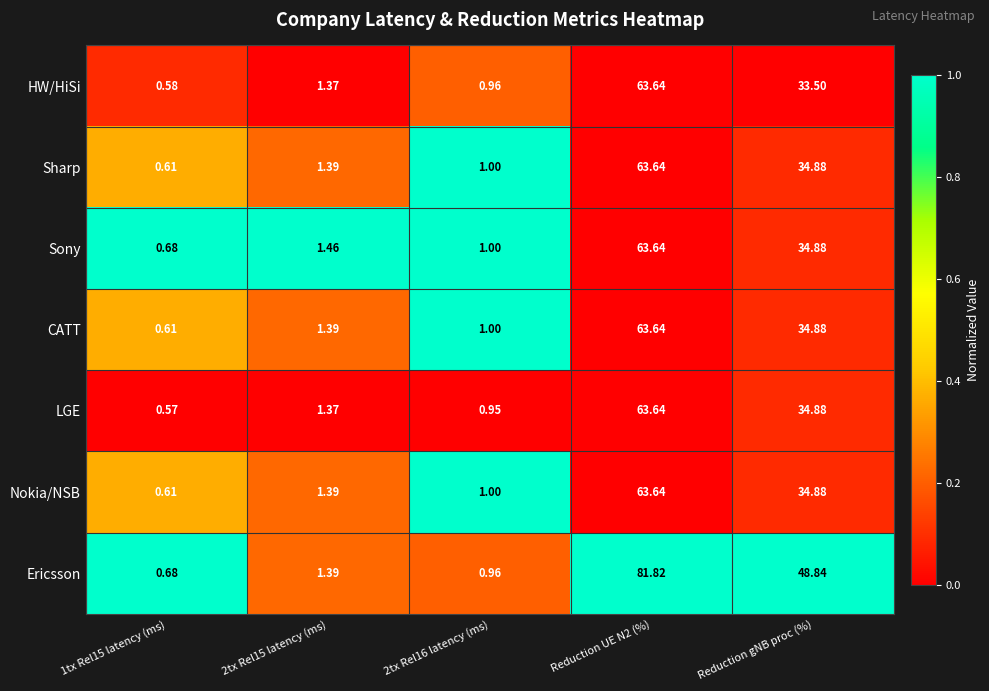

Which series has the largest total across all categories?

Ericsson